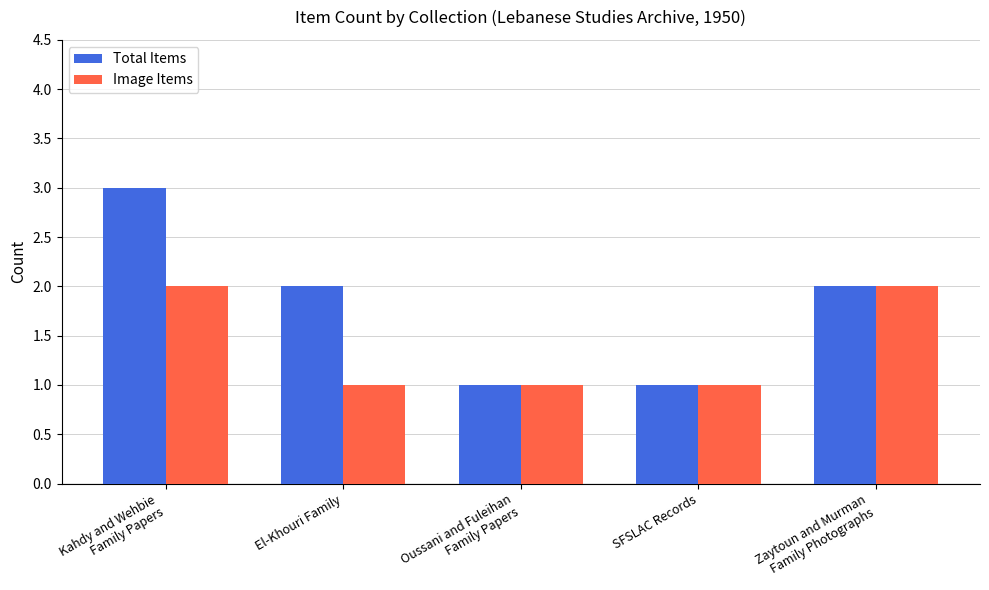

Which series has the widest spread of values?

Total Items